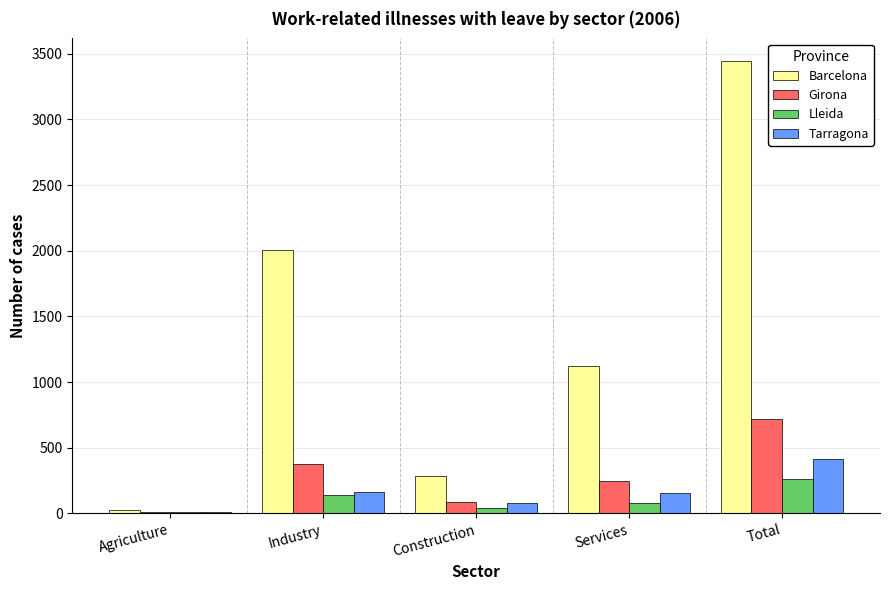

Which series changed the most between Agriculture and Industry?

Barcelona